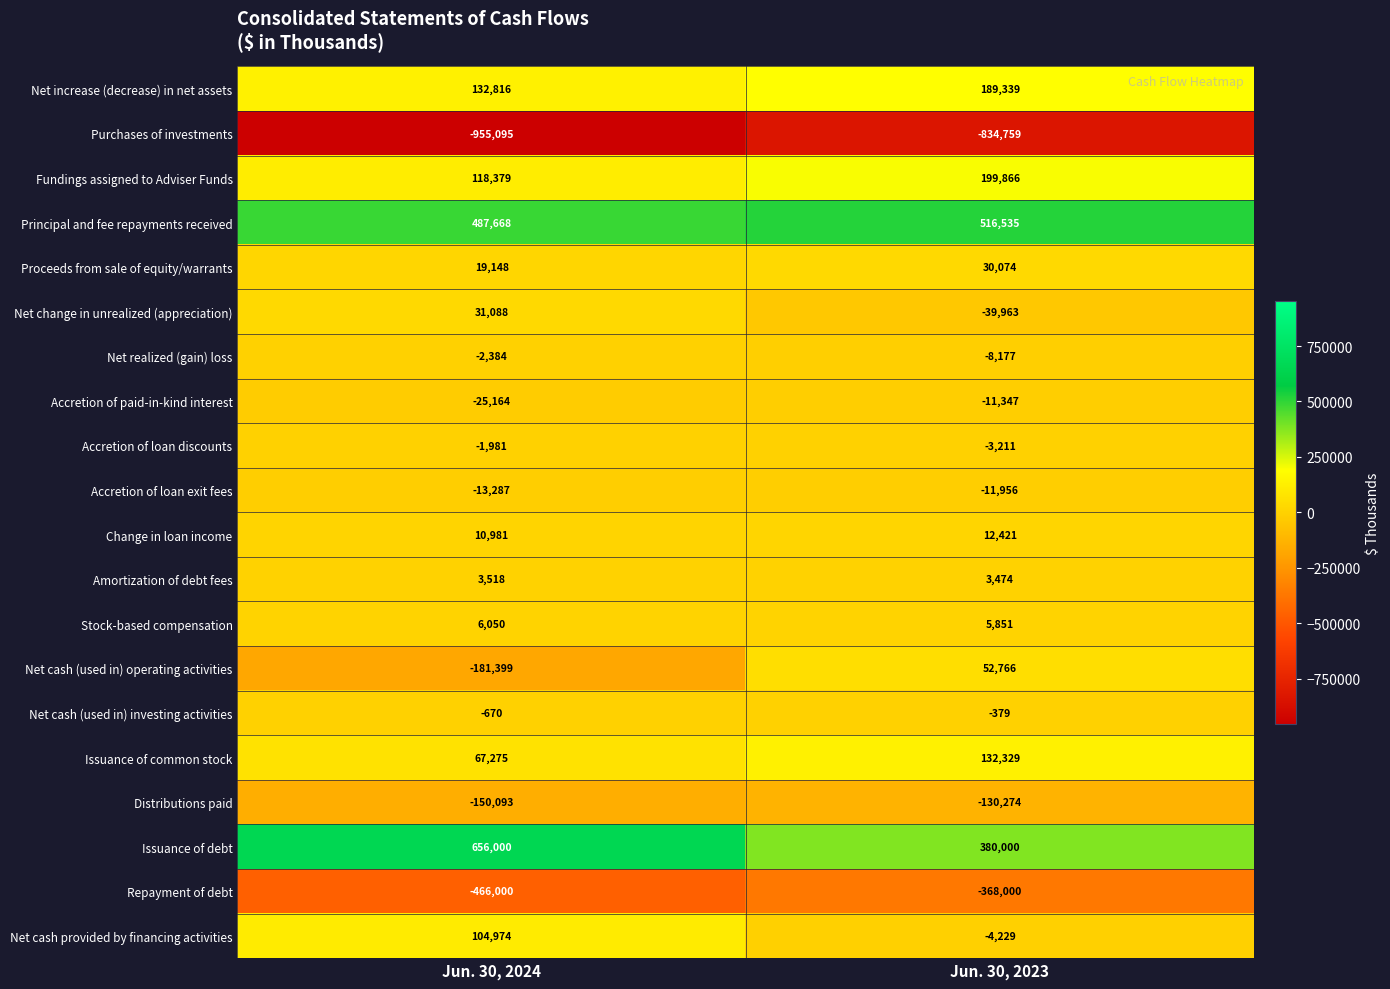

What is the difference between the highest and lowest values at Jun. 30, 2024?

1611095